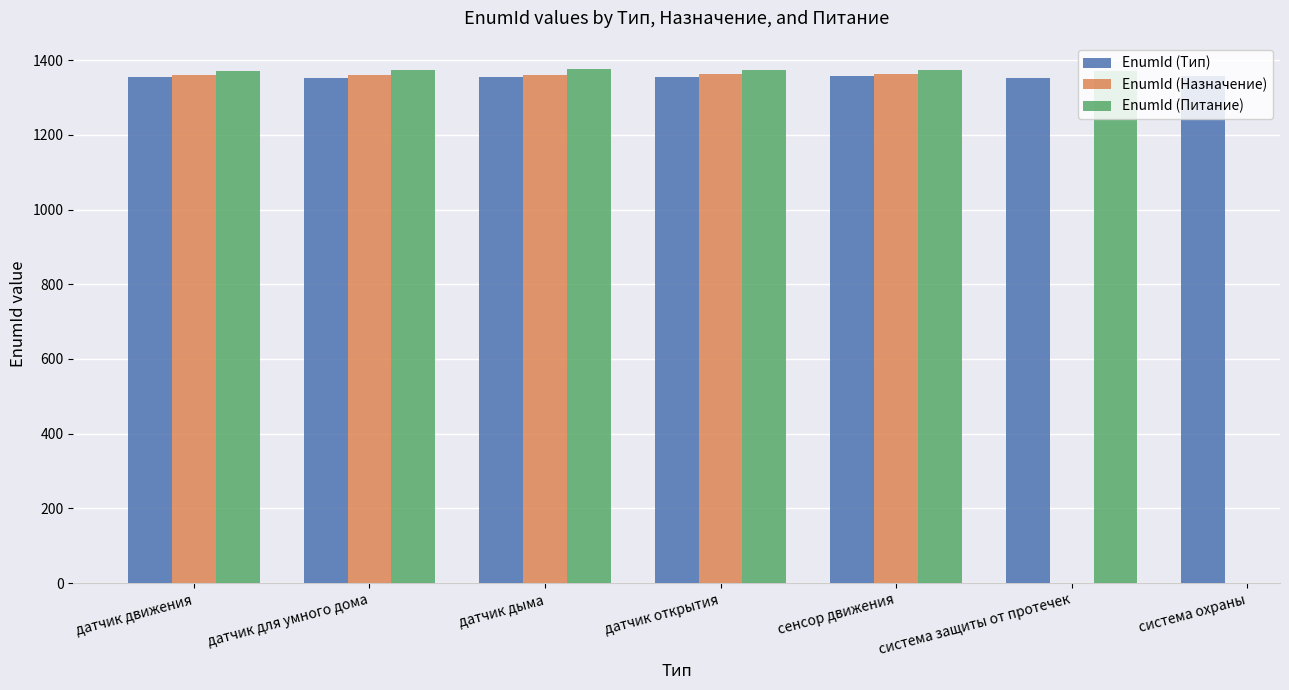

What is the highest value of the EnumId (Тип) series?

1358